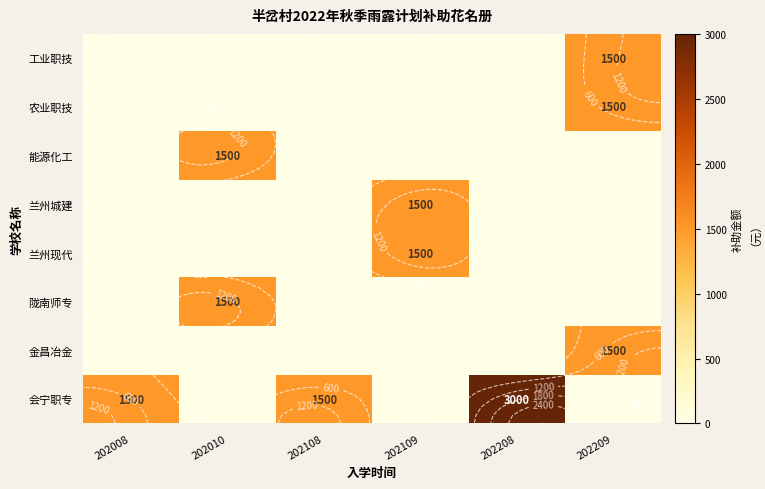

Rank the series by their maximum value, from lowest to highest.

金昌冶金, 陇南师专, 兰州现代, 兰州城建, 能源化工, 农业职技, 工业职技, 会宁职专